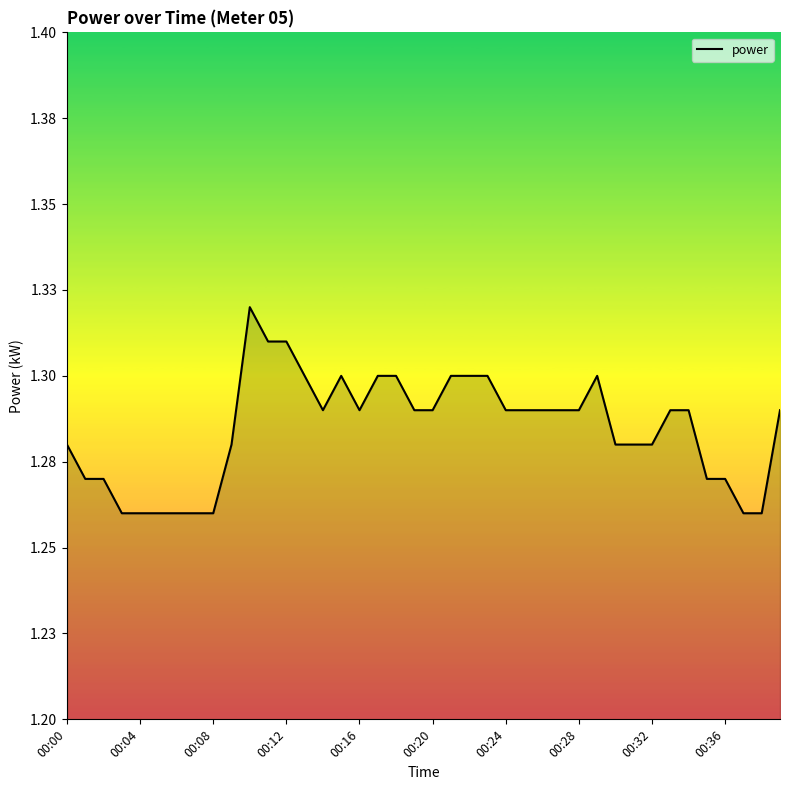

List the labels in order of value, largest first.

00:10, 00:11, 00:12, 00:13, 00:15, 00:17, 00:18, 00:21, 00:22, 00:23, 00:29, 00:14, 00:16, 00:19, 00:20, 00:24, 00:25, 00:26, 00:27, 00:28, 00:33, 00:34, 00:39, 00:00, 00:09, 00:30, 00:31, 00:32, 00:01, 00:02, 00:35, 00:36, 00:03, 00:04, 00:05, 00:06, 00:07, 00:08, 00:37, 00:38